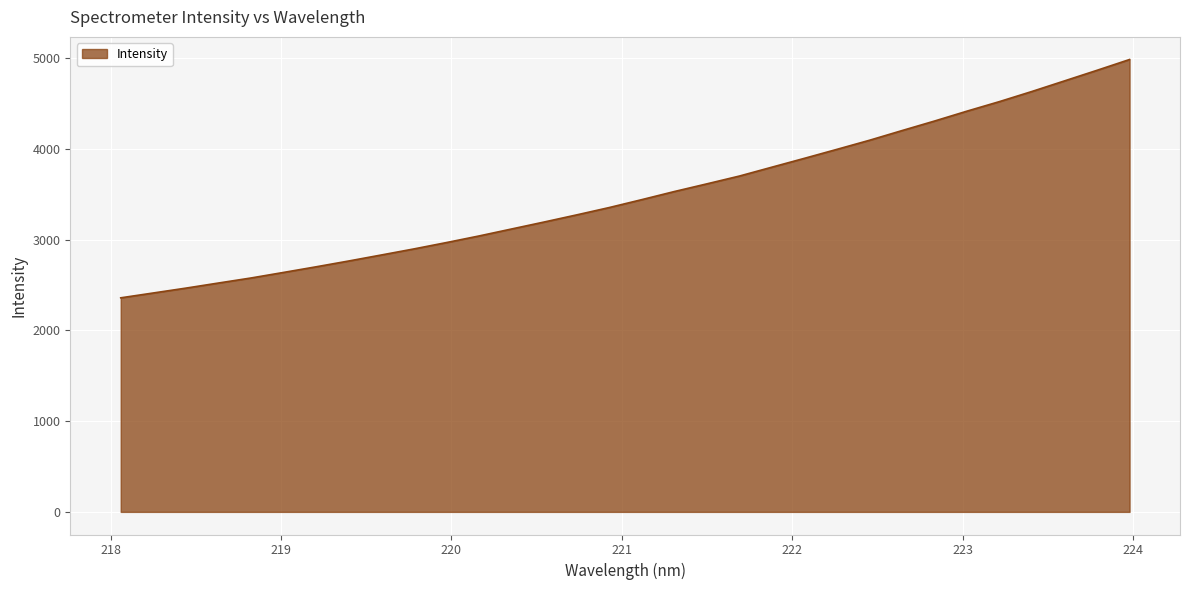

What is the difference between the maximum and minimum values?

2626.4